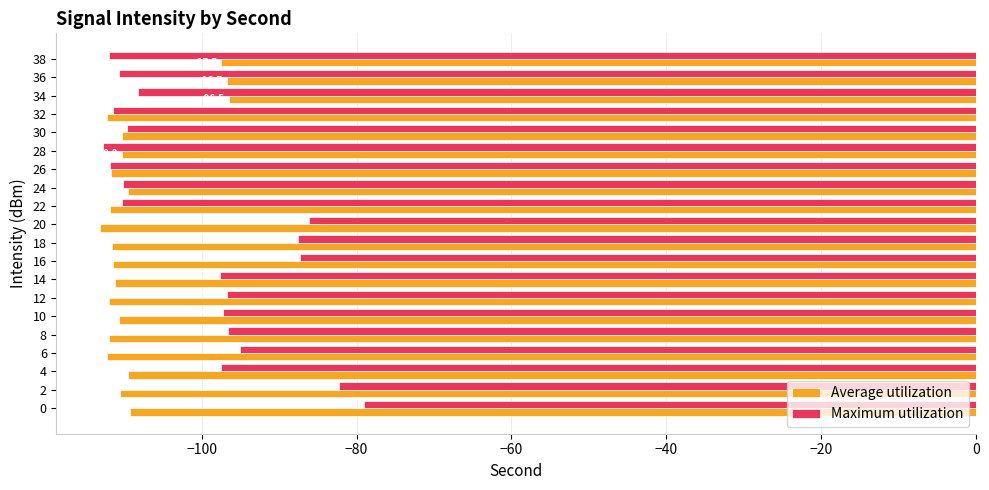

Is the value of Average utilization at 0 greater than the value of Maximum utilization at 18?

No